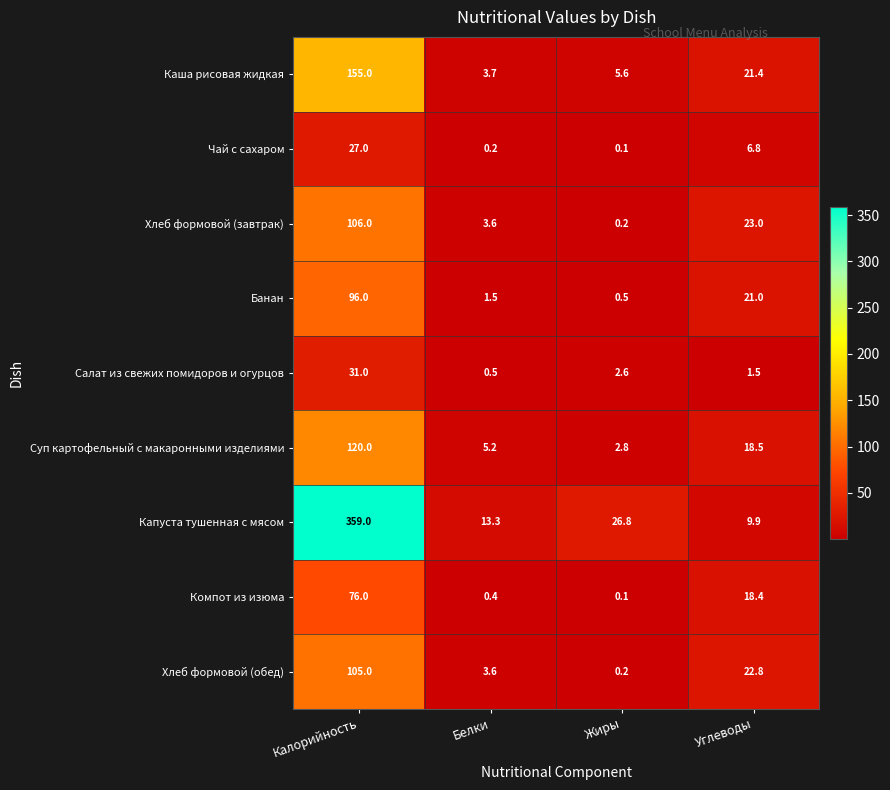

What is the average value of the Компот из изюма series?

23.7